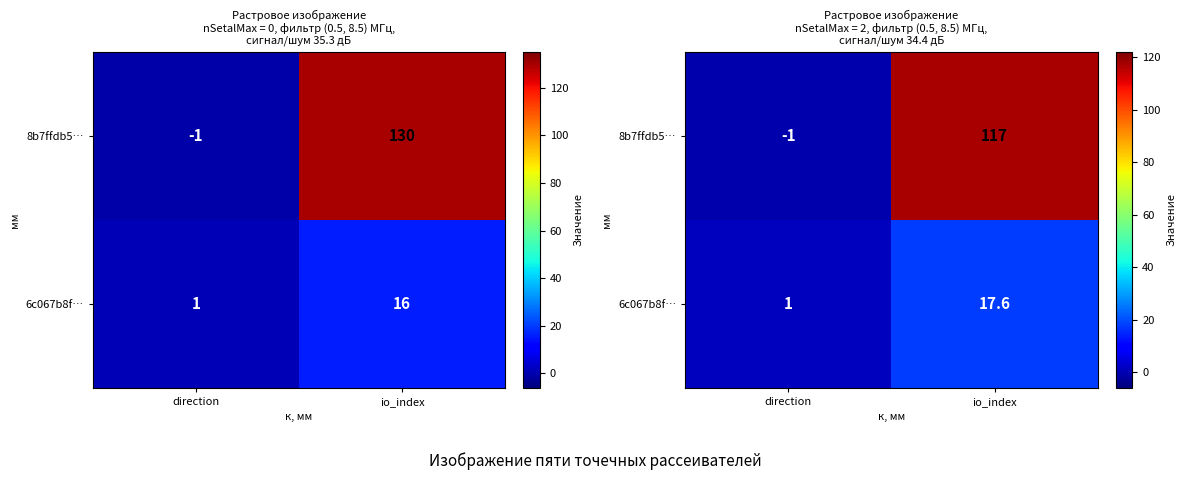

How many 8b7ffdb5… values are between -1 and 117?

2